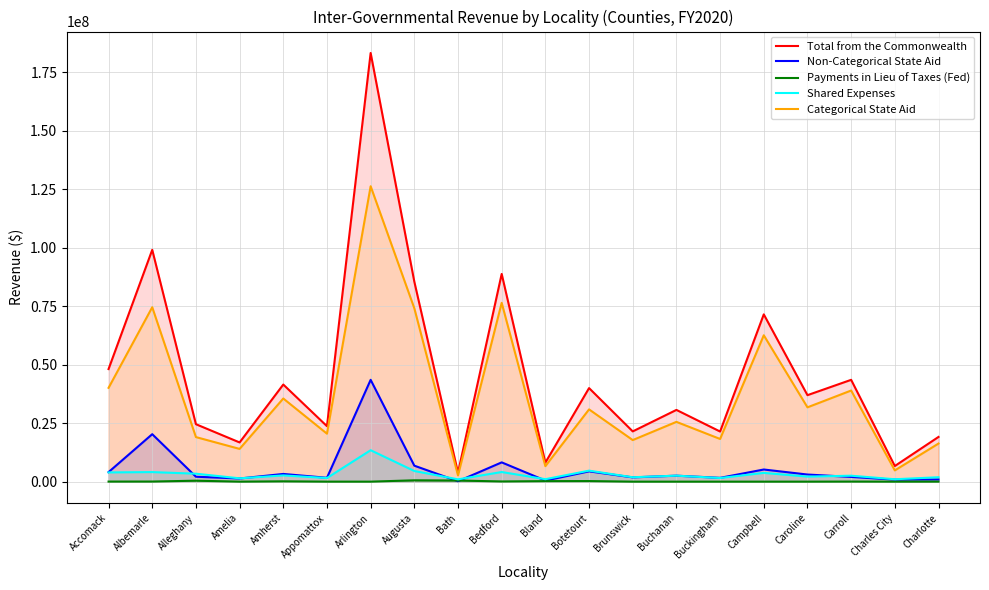

Which series changed the most between Arlington and Buckingham?

Total from the Commonwealth